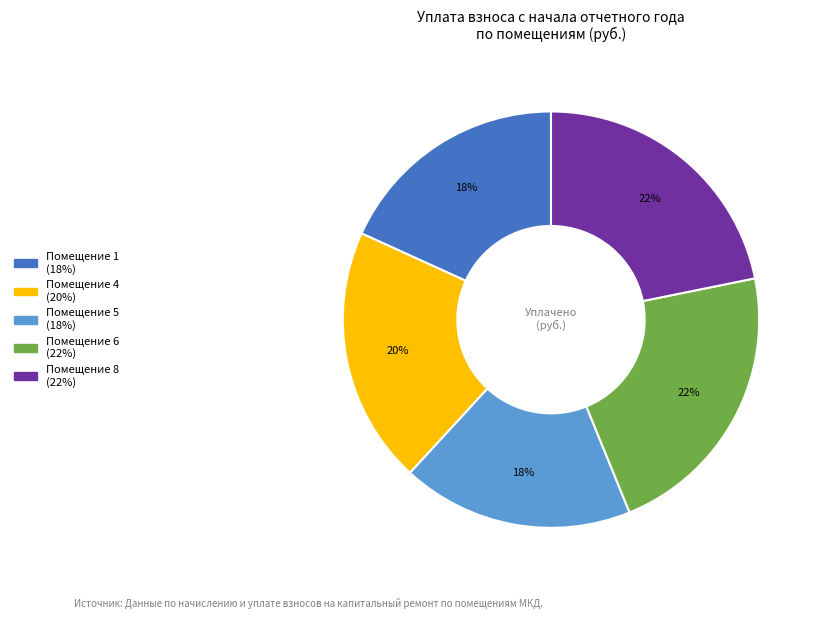

To the nearest percent, what is the difference between the largest and smallest slice percentages?

4%